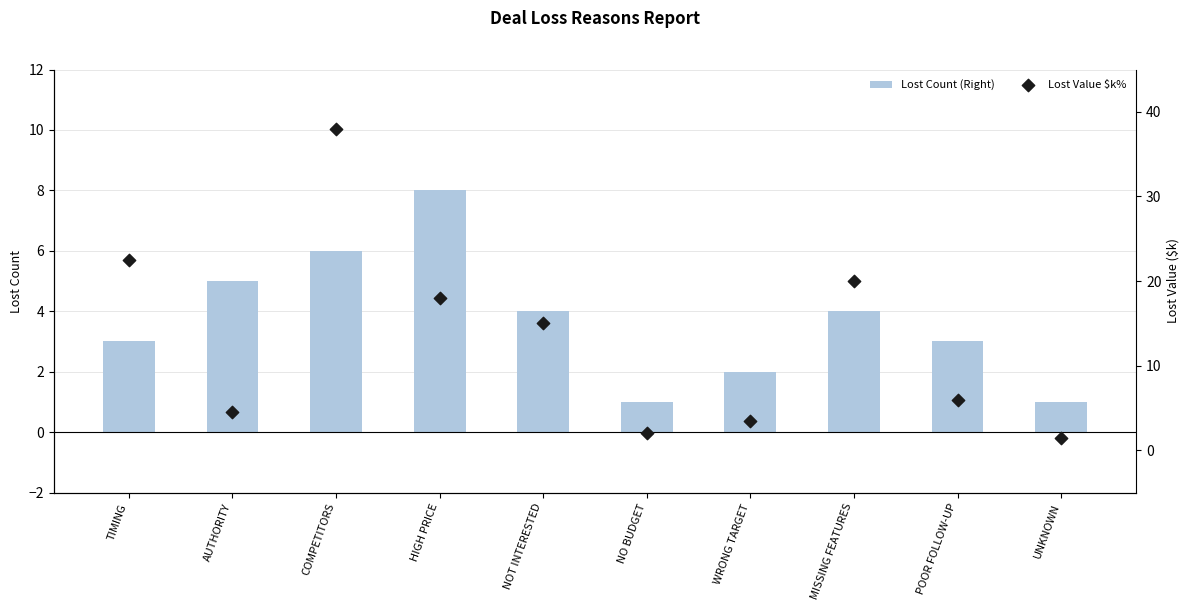

What is the total value across all series at WRONG TARGET?

5.5